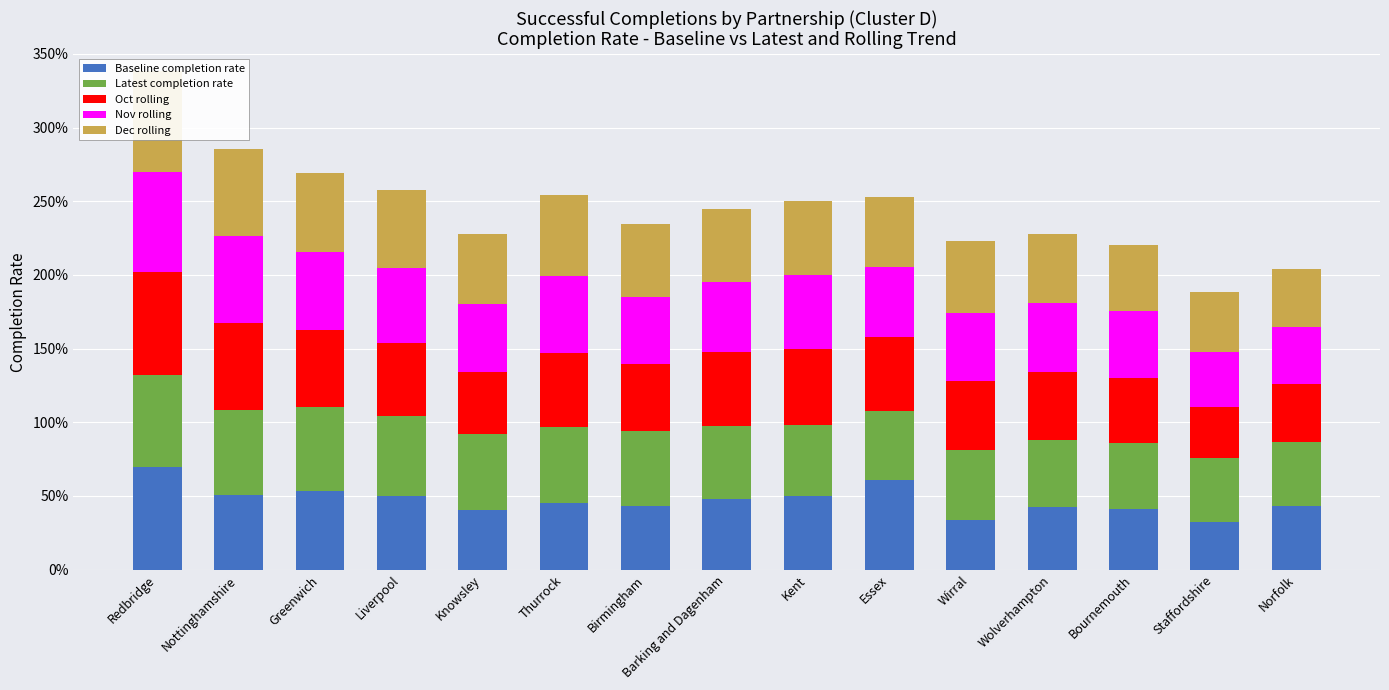

What is the label of the 5th bar from the left?

Knowsley